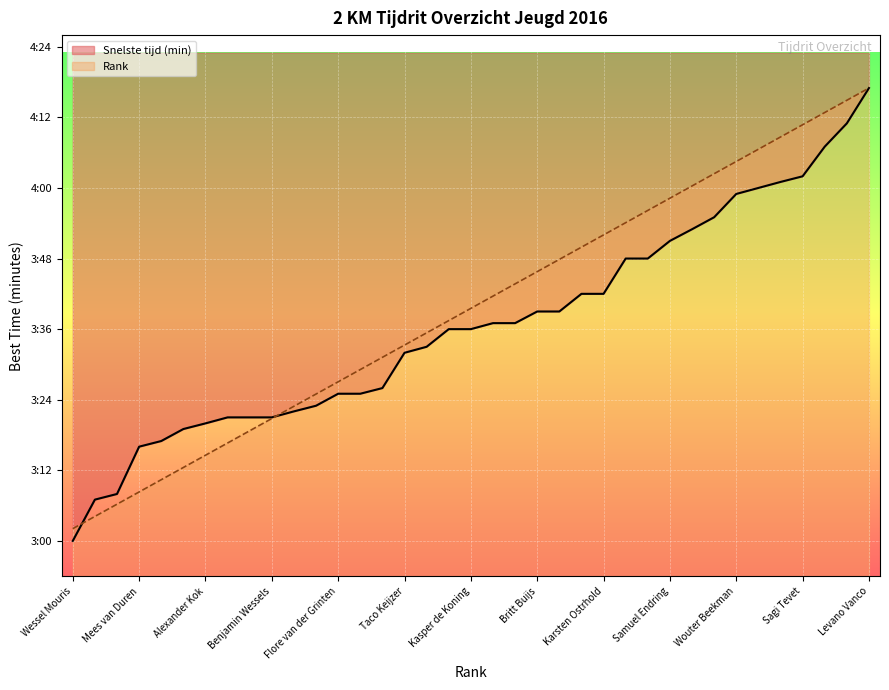

Reading left to right, extract all data points from this chart.

Snelste tijd (min): 3.0	3.1	3.1	3.3	3.3	3.3	3.3	3.4	3.4	3.4	3.4	3.4	3.4	3.4	3.4	3.5	3.5	3.6	3.6	3.6	3.6	3.6	3.6	3.7	3.7	3.8	3.8	3.9	3.9	3.9	4.0	4.0	4.0	4.0	4.1	4.2	4.3
Rank: 3.0	3.1	3.1	3.1	3.2	3.2	3.2	3.3	3.3	3.3	3.4	3.4	3.5	3.5	3.5	3.6	3.6	3.6	3.7	3.7	3.7	3.8	3.8	3.8	3.9	3.9	3.9	4.0	4.0	4.0	4.1	4.1	4.1	4.2	4.2	4.2	4.3